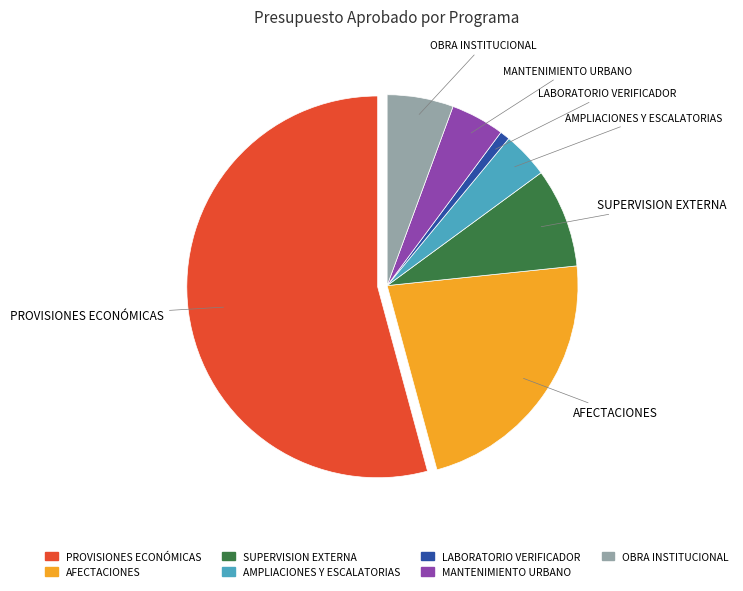

Which category has the smallest portion of the pie?

LABORATORIO VERIFICADOR